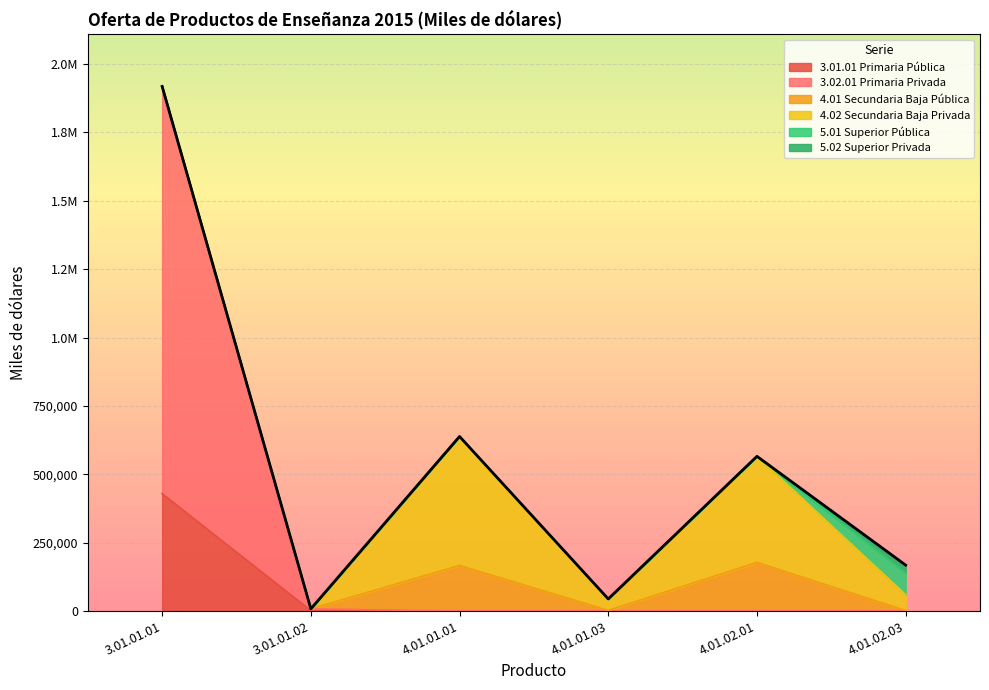

At 3.01.01.01, list the series in order from smallest to largest.

4.01 Secundaria Baja Pública, 4.02 Secundaria Baja Privada, 5.01 Superior Pública, 5.02 Superior Privada, 3.01.01 Primaria Pública, 3.02.01 Primaria Privada